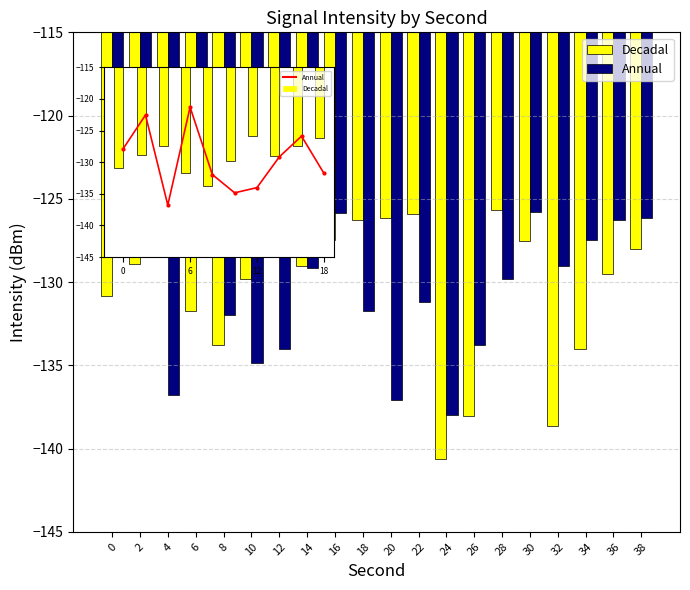

How many bars are there in total?

40